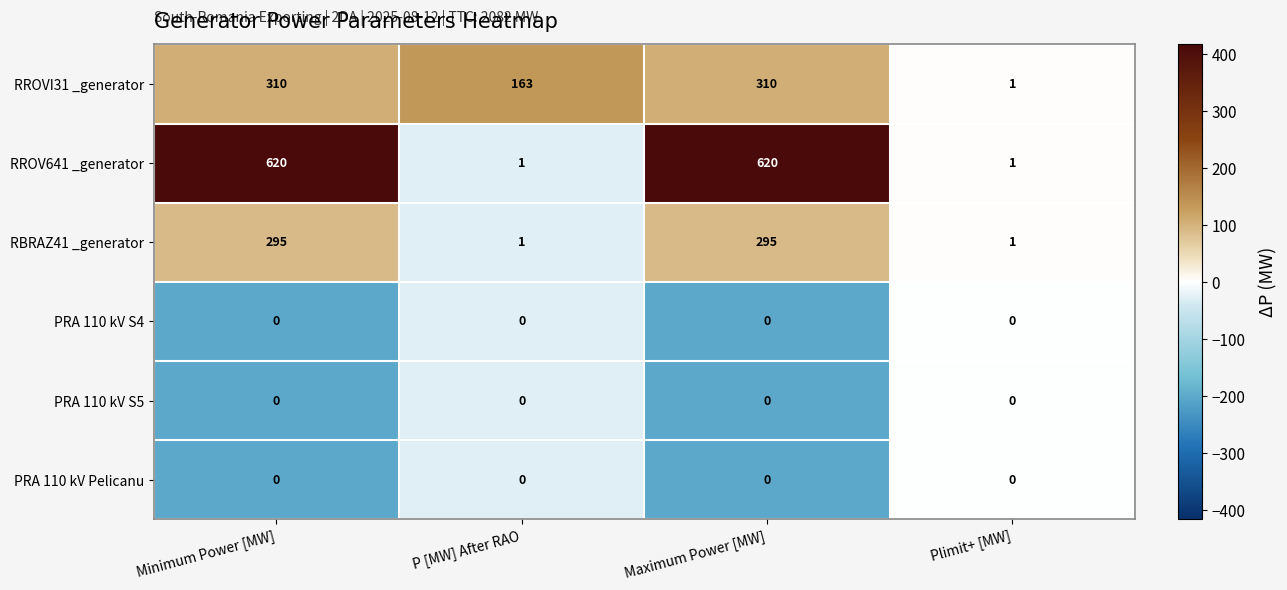

Is the value of RROV641 _generator at P [MW] After RAO greater than the value of PRA 110 kV S4 at Minimum Power [MW]?

Yes